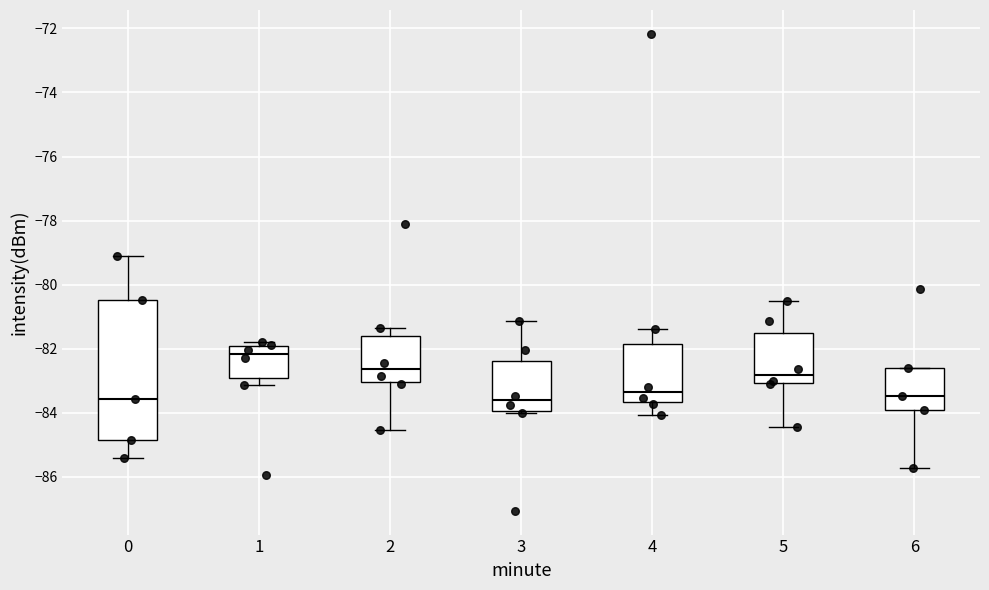

Reading left to right, read every box against the y-axis: the position of its median line, the range the box covers, and the ends of its whiskers. The values are not printed on the chart, so give them approximately, as read against the axis.

0: median -83.6, box -84.8 to -80.4, whiskers -85.4 to -79.2
1: median -82.2, box -83.0 to -82.0, whiskers -83.2 to -81.8
2: median -82.6, box -83.0 to -81.6, whiskers -84.6 to -81.4
3: median -83.6, box -84.0 to -82.4, whiskers -84.0 (just below the box's lower edge) to -81.2
4: median -83.4, box -83.6 to -81.8, whiskers -84.0 to -81.4
5: median -82.8, box -83.0 to -81.6, whiskers -84.4 to -80.6
6: median -83.4, box -84.0 to -82.6, whiskers -85.8 to -82.6